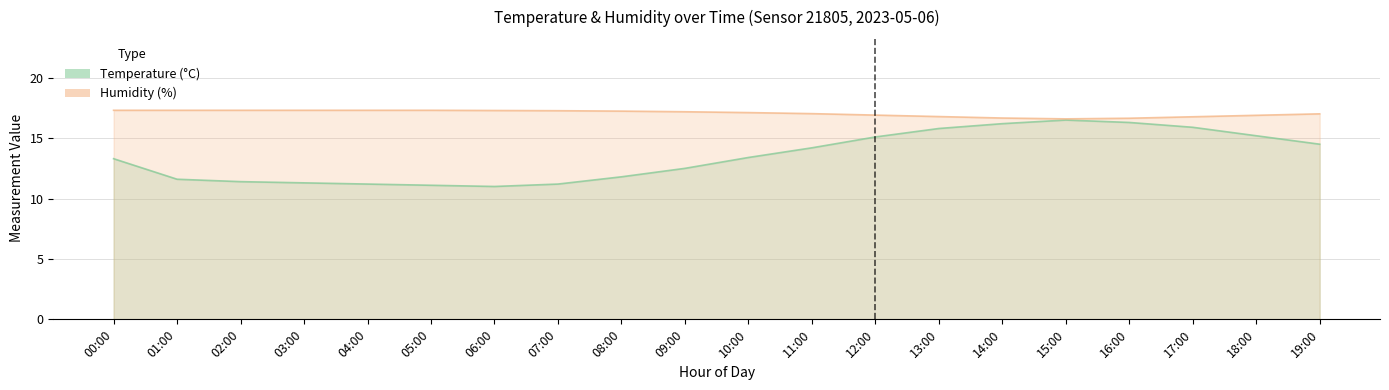

At which category does temperature reach its first local peak?

15:00